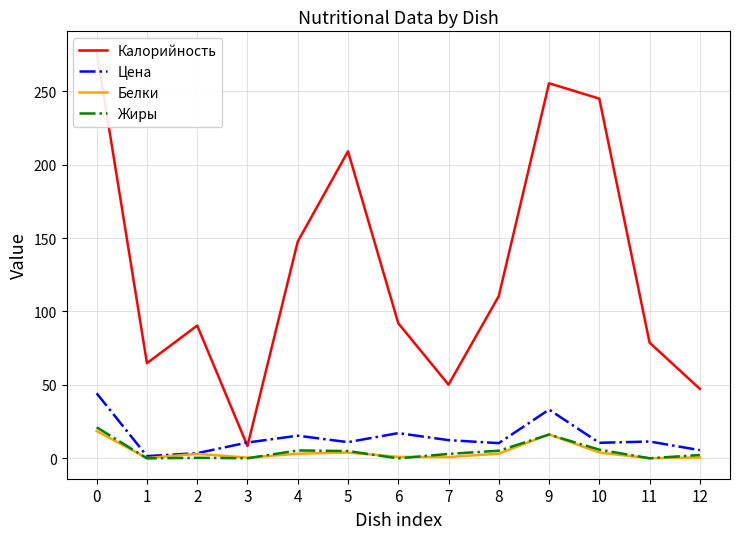

What is the difference between the second highest and second lowest values in the Жиры series?

16.2